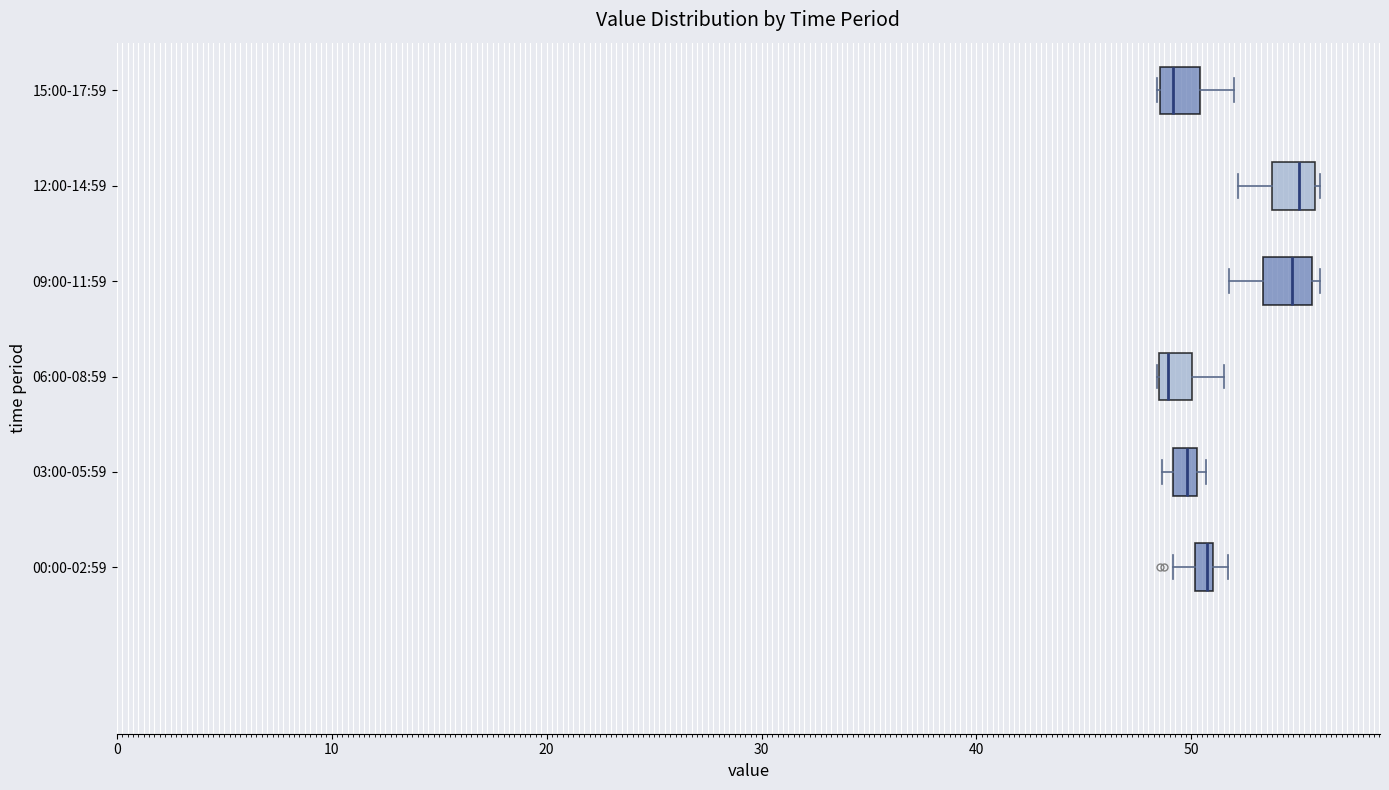

Where does the right whisker of the box for 06:00-08:59 end on the x-axis? The values are not printed on the chart, so give them approximately, as read against the axis.

52